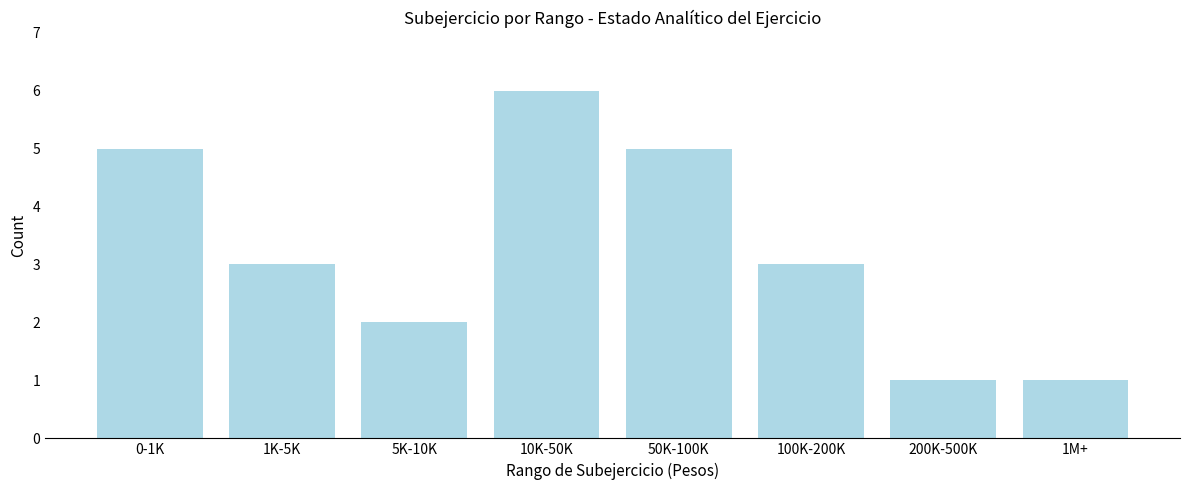

Reading left to right, extract all data points from this chart.

0-1K=5	1K-5K=3	5K-10K=2	10K-50K=6	50K-100K=5	100K-200K=3	200K-500K=1	1M+=1